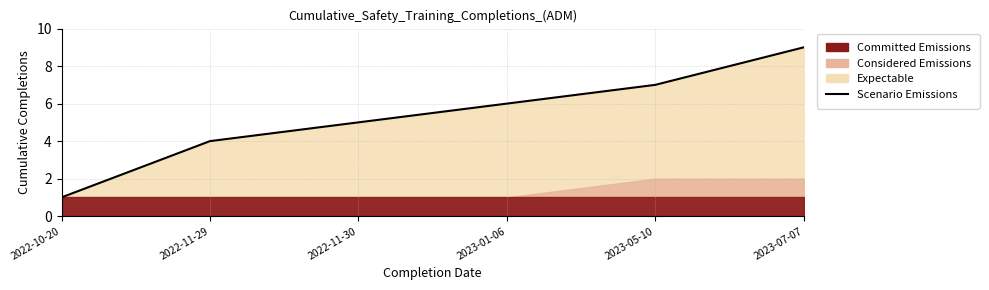

Is it true that the value at 2022-11-29 is 6?

False